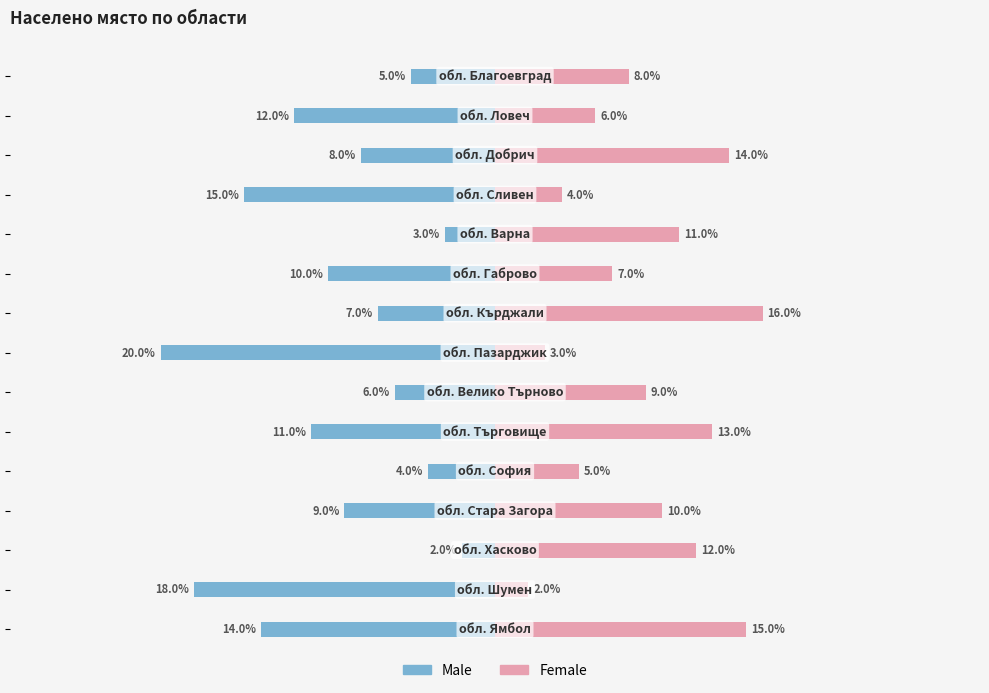

What are all the series names shown in the legend?

Male, Female